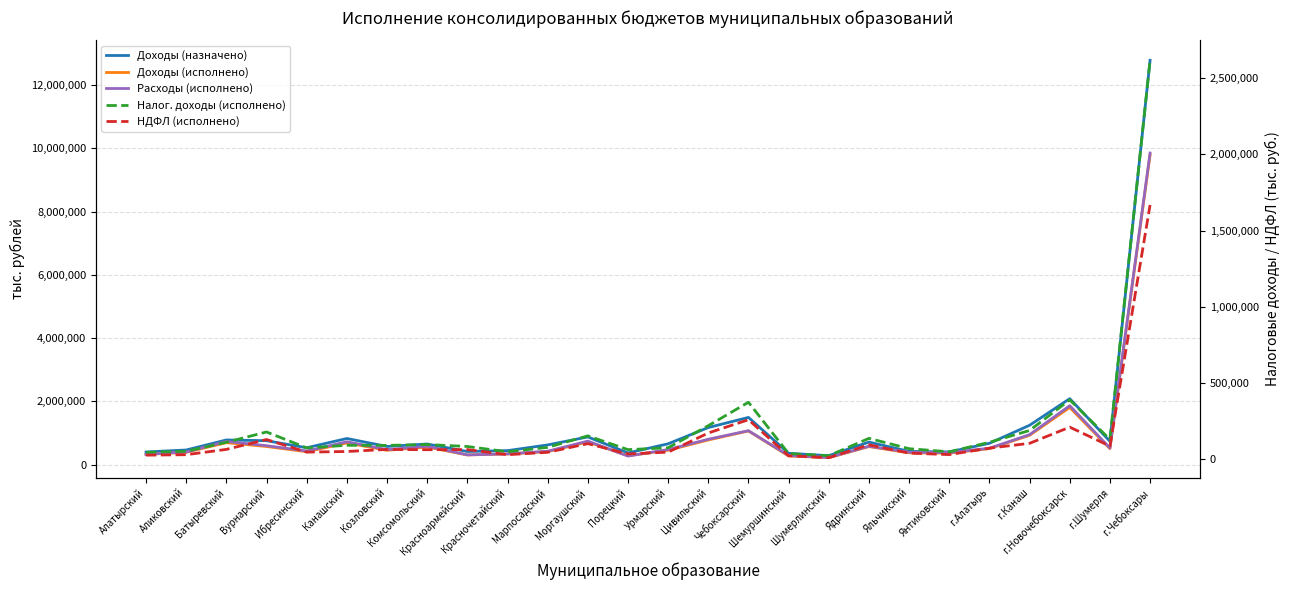

Reading left to right, what are all the values shown in this chart?

Доходы (назначено): 402894.9	465030.8	782467.0	758700.3	535235.0	828698.3	576726.4	654403.6	417516.4	444595.7	625366.1	877853.1	372084.8	661140.3	1175049.2	1495182.9	360572.9	285401.3	715432.1	420208.2	403563.5	677238.0	1246781.1	2087683.5	739881.8	12785468.6
Доходы (исполнено): 326807.0	392608.5	697154.5	575691.9	409790.4	687814.6	454618.1	557968.0	308500.3	339672.2	413756.9	718719.5	283316.8	457814.5	782278.0	1066644.6	276358.7	222705.1	572382.3	375961.5	365071.3	508971.1	928768.0	1810573.3	507305.6	9791942.5
Расходы (исполнено): 328603.2	401104.3	736342.9	601147.0	432935.6	725387.0	475250.9	584021.5	310912.5	342102.8	425949.3	746414.8	272462.3	480929.2	805031.8	1074989.3	289747.8	226900.1	583691.0	394469.3	381103.7	521016.1	950068.1	1865942.3	526587.5	9852486.4
Налог. доходы (исполнено): 45143.7	53060.7	111664.7	179278.8	74946.8	91848.3	91351.4	96663.7	84055.9	49458.2	78333.5	153850.7	63412.6	75694.3	220574.5	374039.2	37295.8	23418.9	137317.4	69607.2	49275.8	111536.4	189002.9	389570.7	130469.6	2616375.6
НДФЛ (исполнено): 27241.7	30239.8	64977.2	129705.6	47039.2	51234.5	64708.9	62959.9	63833.4	30101.3	46007.9	102595.3	35158.7	47062.4	172528.6	259608.7	23338.5	10796.7	95031.0	40589.0	30854.1	73147.1	104835.6	210863.2	86685.9	1667565.0